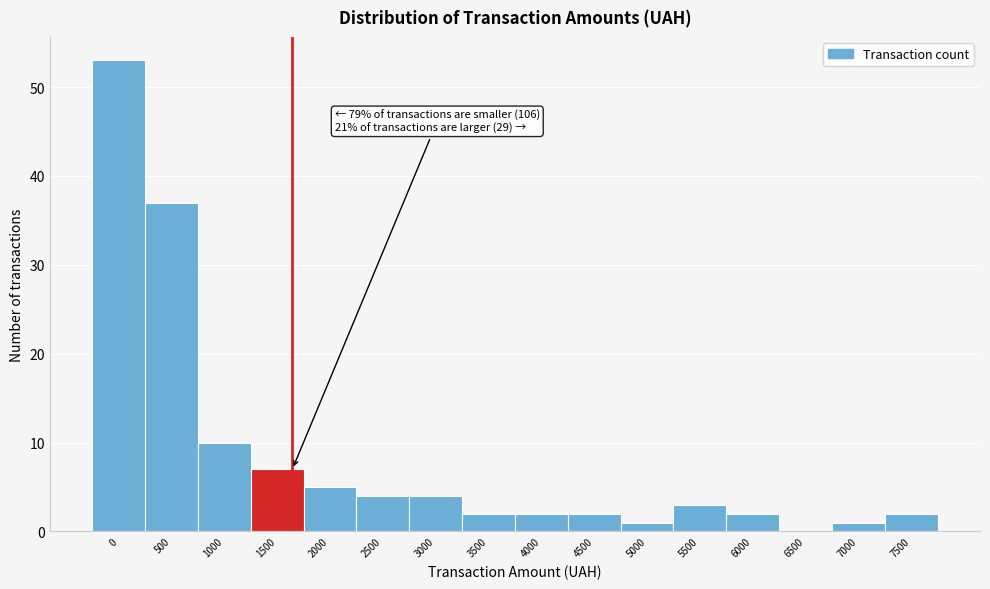

Reading left to right, what are all the values shown in this chart?

0=53	500=37	1000=10	1500=7	2000=5	2500=4	3000=4	3500=2	4000=2	4500=2	5000=1	5500=3	6000=2	6500=0	7000=1	7500=2